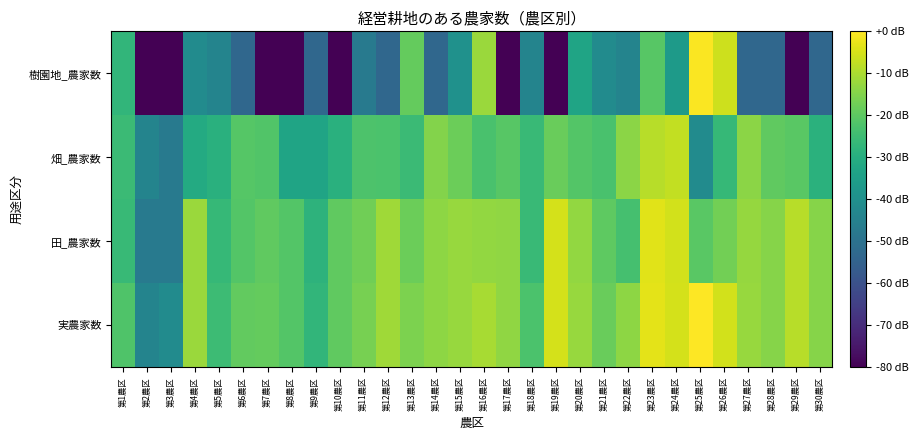

Reading left to right, what are all the values shown in this chart?

実農家数: 第1農区=-22.0	第2農区=-43.8	第3農区=-41.3	第4農区=-12.0	第5農区=-25.1	第6農区=-19.2	第7農区=-19.0	第8農区=-21.3	第9農区=-27.3	第10農区=-19.4	第11農区=-16.3	第12農区=-11.3	第13農区=-15.6	第14農区=-13.5	第15農区=-12.3	第16農区=-10.3	第17農区=-13.4	第18農区=-22.7	第19農区=-5.1	第20農区=-12.5	第21農区=-18.4	第22農区=-13.5	第23農区=-3.3	第24農区=-5.3	第25農区=0.0	第26農区=-5.6	第27農区=-12.3	第28農区=-14.4	第29農区=-8.5	第30農区=-14.5
田_農家数: 第1農区=-26.1	第2農区=-47.3	第3農区=-47.3	第4農区=-12.1	第5農区=-26.5	第6農区=-21.5	第7農区=-19.6	第8農区=-21.3	第9農区=-28.3	第10農区=-19.4	第11農区=-17.2	第12農区=-11.3	第13農区=-18.0	第14農区=-13.6	第15農区=-12.4	第16農区=-12.9	第17農区=-13.4	第18農区=-25.8	第19農区=-5.1	第20農区=-13.0	第21農区=-19.9	第22農区=-23.5	第23農区=-3.6	第24農区=-5.4	第25農区=-20.5	第26農区=-17.0	第27農区=-12.5	第28農区=-14.4	第29農区=-8.5	第30農区=-14.5
畑_農家数: 第1農区=-25.4	第2農区=-43.8	第3農区=-47.3	第4農区=-31.1	第5農区=-29.3	第6農区=-21.1	第7農区=-21.8	第8農区=-33.4	第9農区=-33.4	第10農区=-29.3	第11農区=-22.5	第12農区=-22.7	第13農区=-25.4	第14農区=-14.8	第15農区=-18.0	第16農区=-23.0	第17農区=-20.7	第18農区=-25.8	第19農区=-18.3	第20農区=-21.5	第21農区=-23.0	第22農区=-14.0	第23農区=-8.5	第24農区=-7.5	第25農区=-41.3	第26農区=-26.5	第27農区=-13.9	第28農区=-19.6	第29農区=-20.5	第30農区=-28.8
樹園地_農家数: 第1農区=-27.3	第2農区=-113.4	第3農区=-113.4	第4農区=-41.3	第5農区=-43.8	第6農区=-53.4	第7農区=-113.4	第8農区=-113.4	第9農区=-53.4	第10農区=-113.4	第11農区=-47.3	第12農区=-53.4	第13農区=-19.0	第14農区=-53.4	第15農区=-39.4	第16農区=-12.1	第17農区=-113.4	第18農区=-43.8	第19農区=-113.4	第20農区=-33.4	第21農区=-41.3	第22農区=-43.8	第23農区=-20.9	第24農区=-36.5	第25農区=-0.3	第26農区=-5.9	第27農区=-53.4	第28農区=-53.4	第29農区=-113.4	第30農区=-53.4